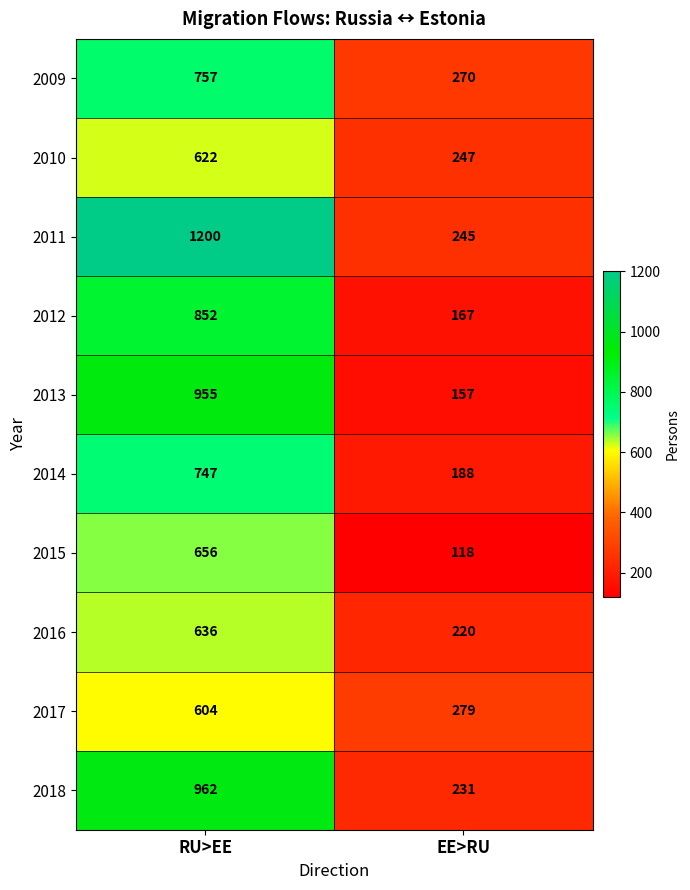

Where is 2014 nearest to the value 467?

EE>RU